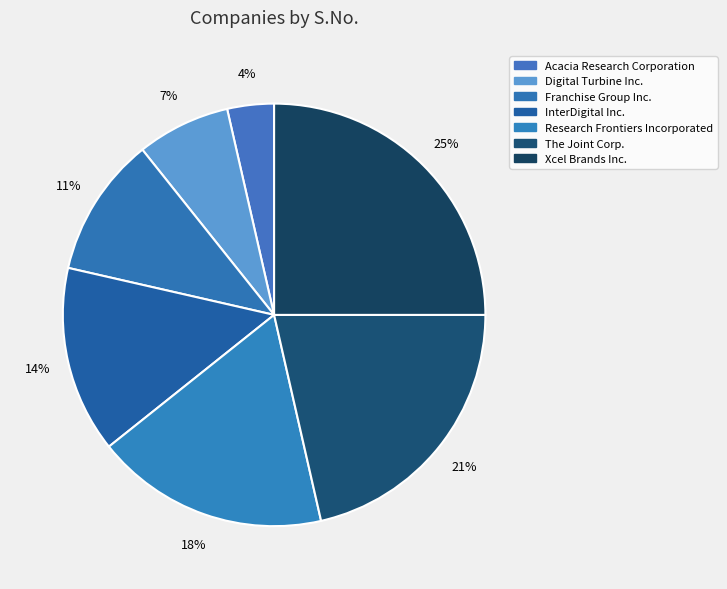

Between Acacia Research Corporation and Research Frontiers Incorporated, which is larger?

Research Frontiers Incorporated